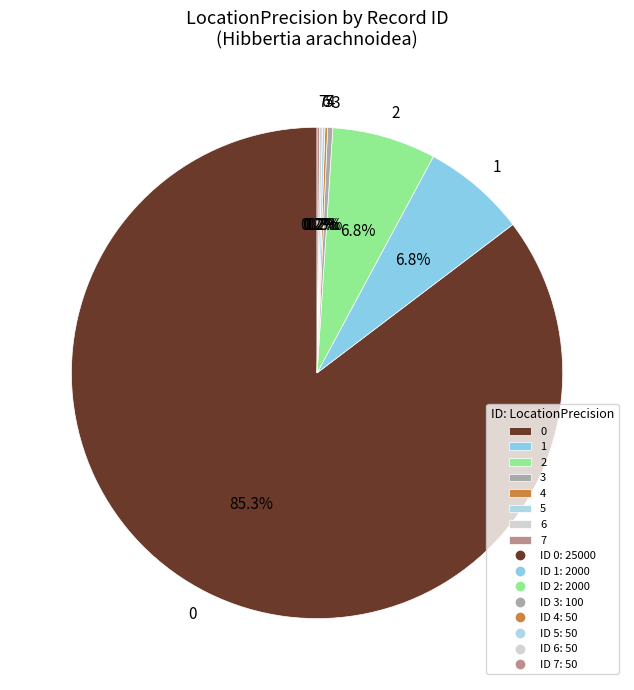

Do 1 and 3 together represent more than half of the pie?

No